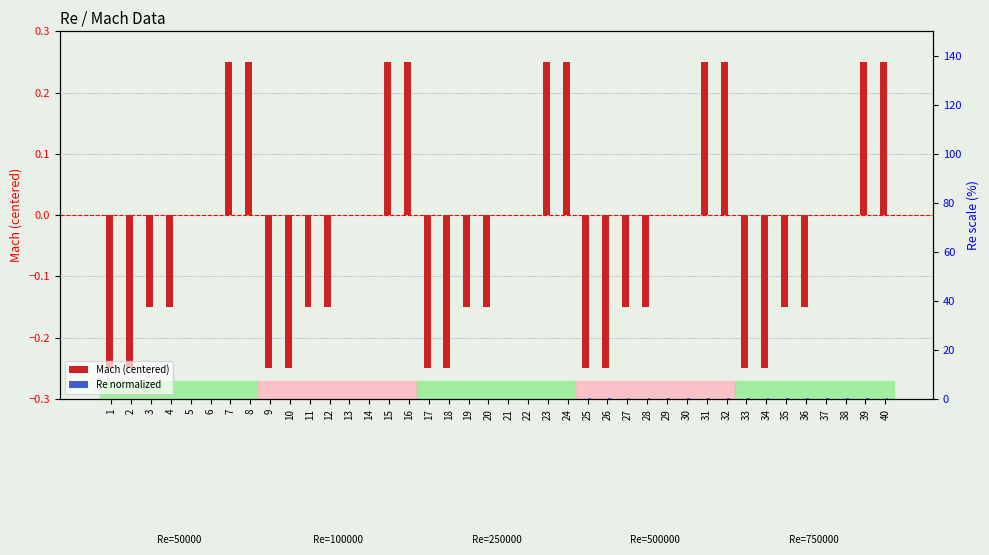

What is the difference between the maximum and minimum values in the Mach (centered) series?

0.5